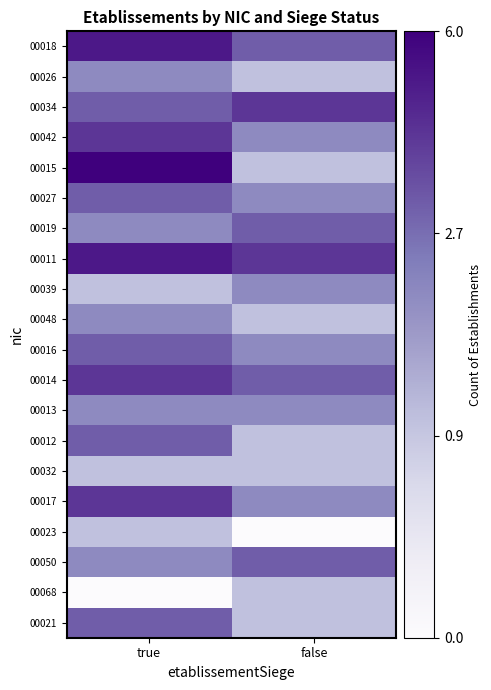

Reading left to right, what are all the values shown in this chart?

00018: true=0.8	false=0.6
00026: true=0.5	false=0.3
00034: true=0.6	false=0.7
00042: true=0.7	false=0.5
00015: true=0.8	false=0.3
00027: true=0.6	false=0.5
00019: true=0.5	false=0.6
00011: true=0.8	false=0.7
00039: true=0.3	false=0.5
00048: true=0.5	false=0.3
00016: true=0.6	false=0.5
00014: true=0.7	false=0.6
00013: true=0.5	false=0.5
00012: true=0.6	false=0.3
00032: true=0.3	false=0.3
00017: true=0.7	false=0.5
00023: true=0.3	false=0.0
00050: true=0.5	false=0.6
00068: true=0.0	false=0.3
00021: true=0.6	false=0.3